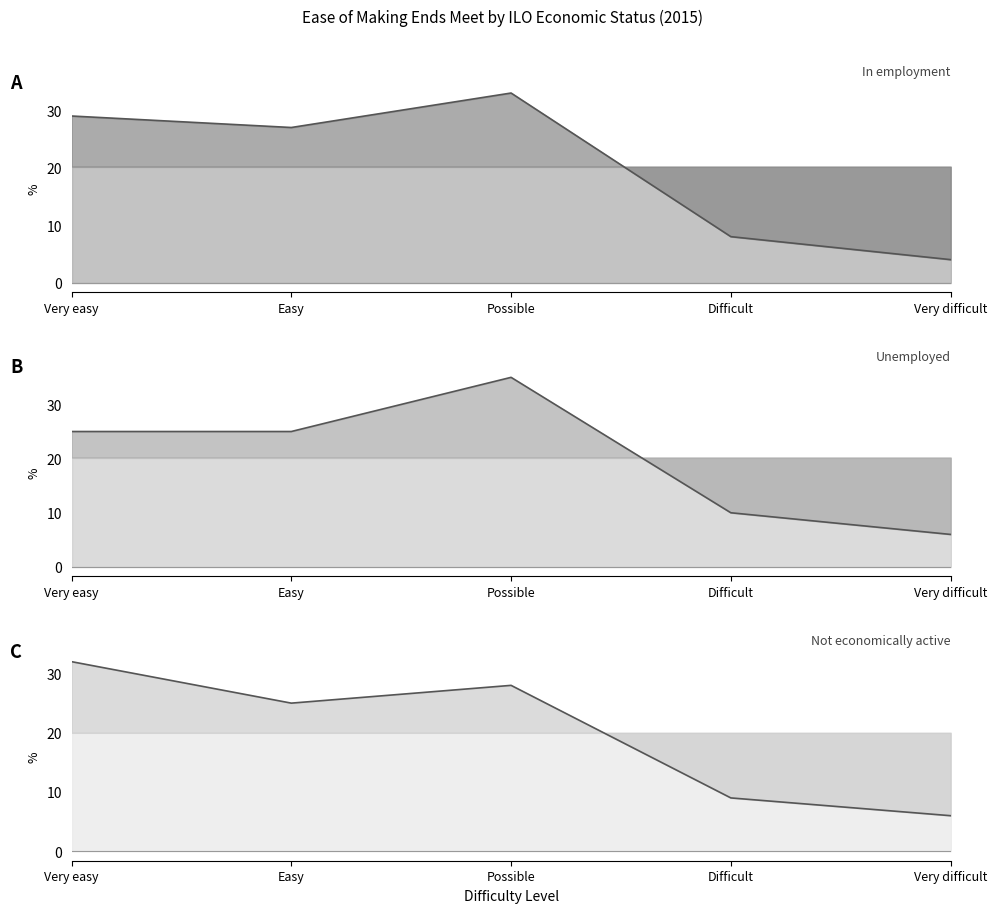

True or false: Not economically active and Not economically active baseline cross at least once.

False